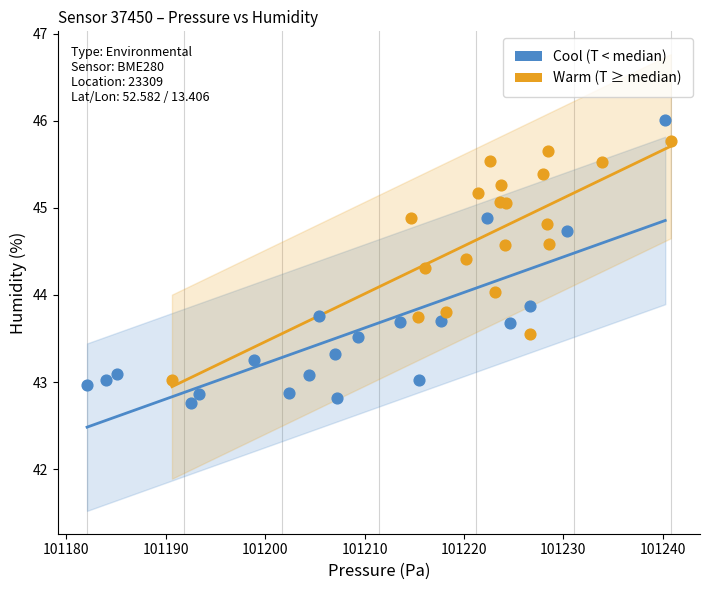

Which series has the largest Y range (max minus min)?

Cool (T < median)